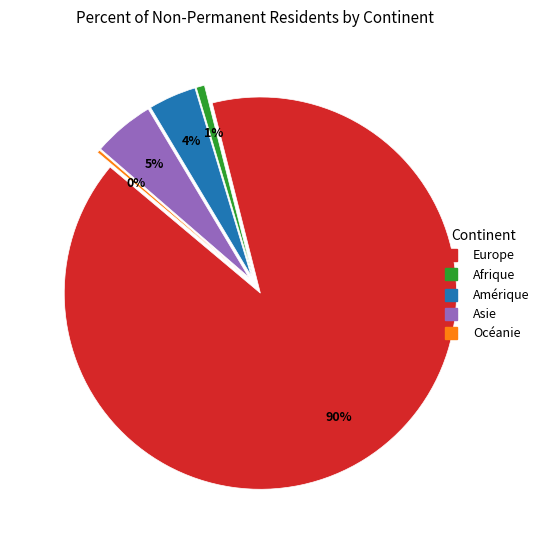

Between Asie and Amérique, which is larger?

Asie